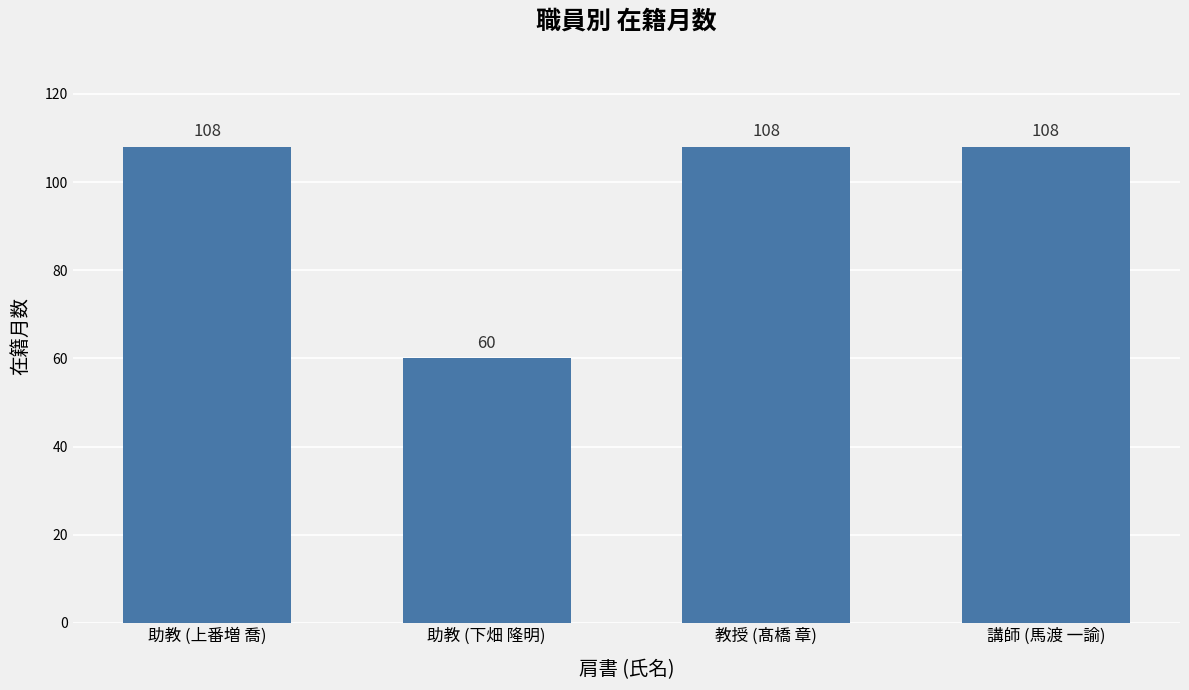

Reading left to right, extract all data points from this chart.

助教 (上番増 喬)=108	助教 (下畑 隆明)=60	教授 (髙橋 章)=108	講師 (馬渡 一諭)=108